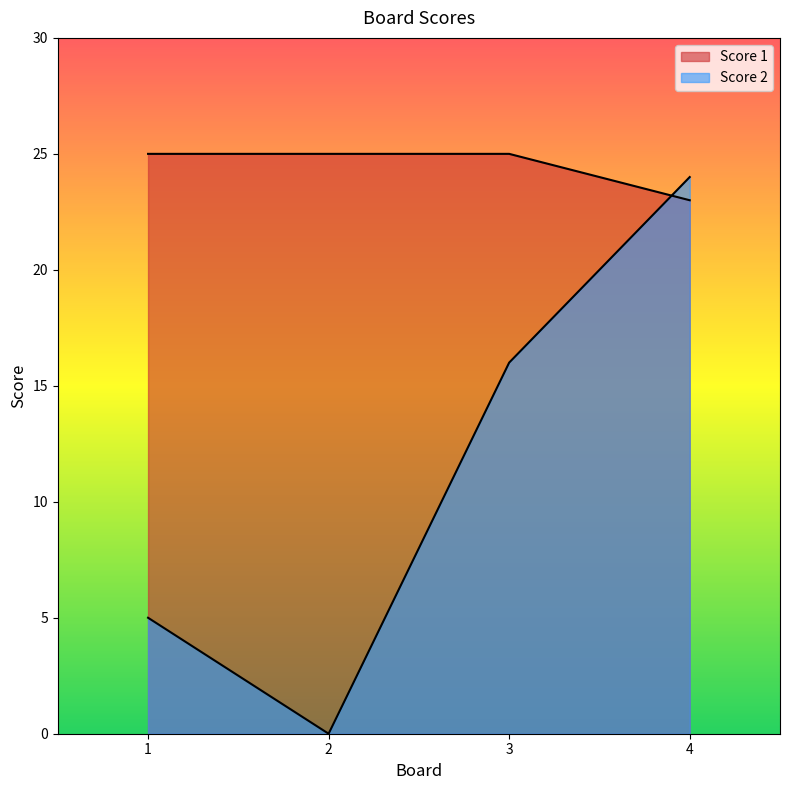

What is the value of the Score 1 point at the 2nd from the left?

25